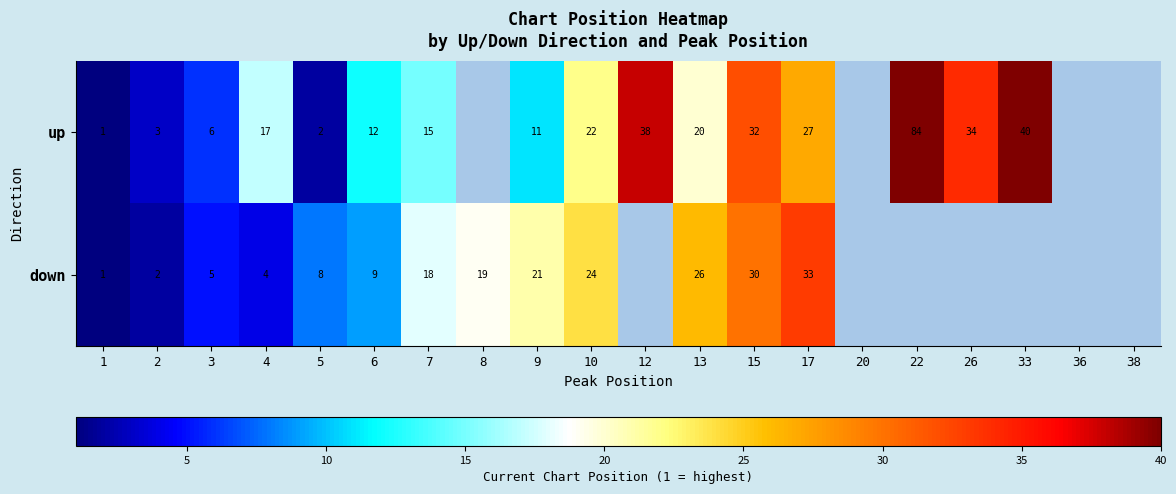

The value of up at 9 is 11. True or false?

True